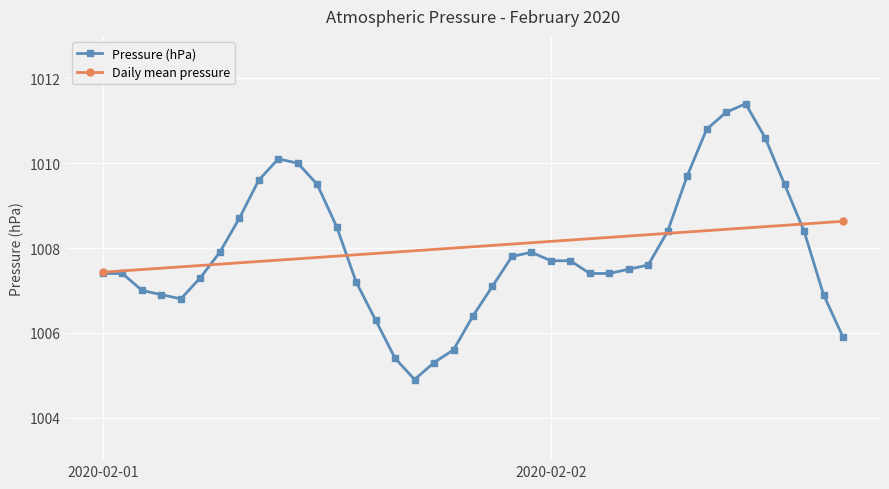

What is the highest value of the Pressure (hPa) series?

1011.4